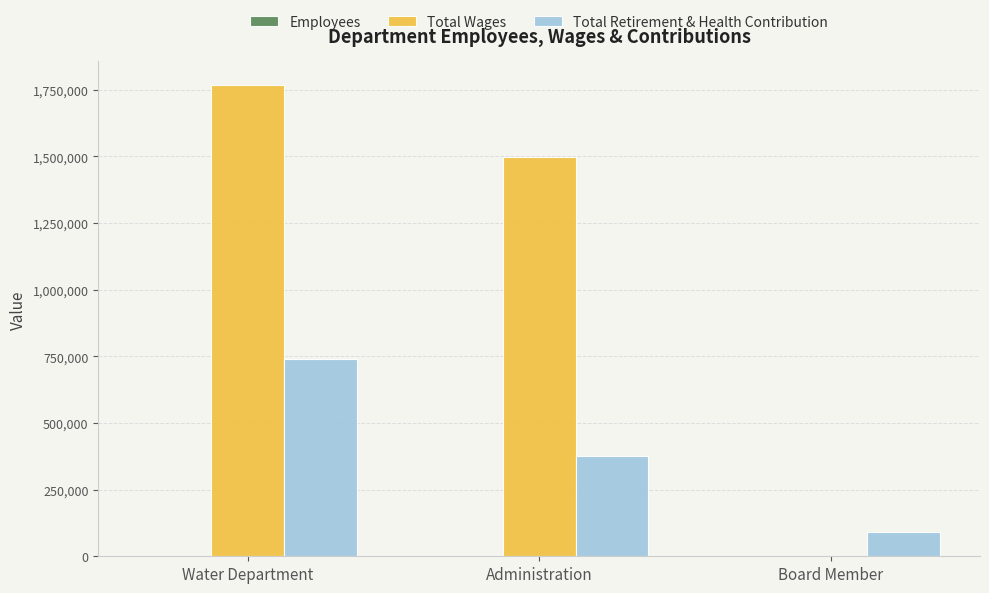

At which category is the sum across all series the highest?

Water Department